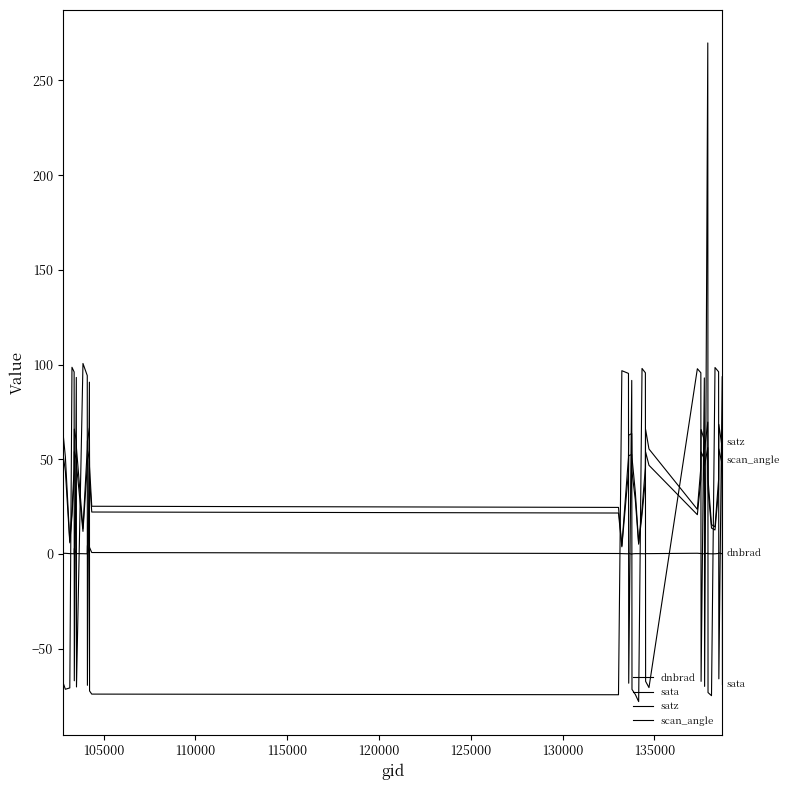

How many intersections are there between scan_angle and sata?

25